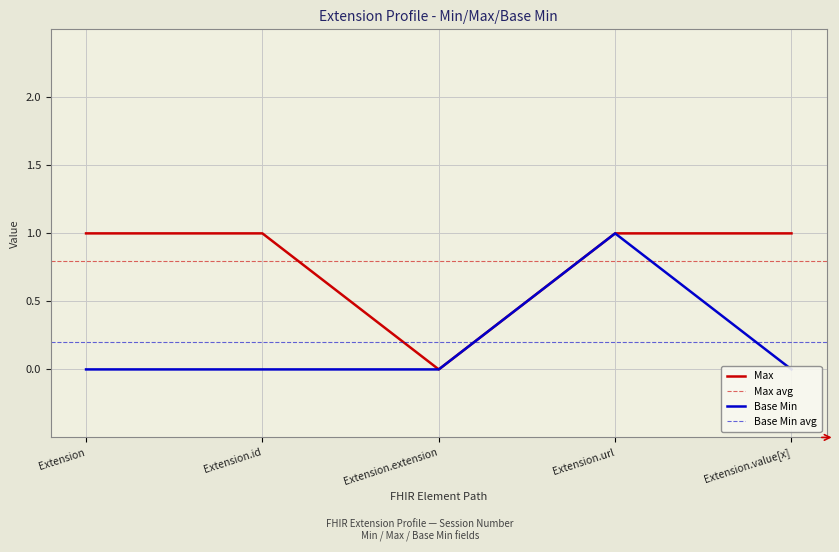

Rank the categories by Base Min value from lowest to highest.

Extension, Extension.id, Extension.extension, Extension.value[x], Extension.url